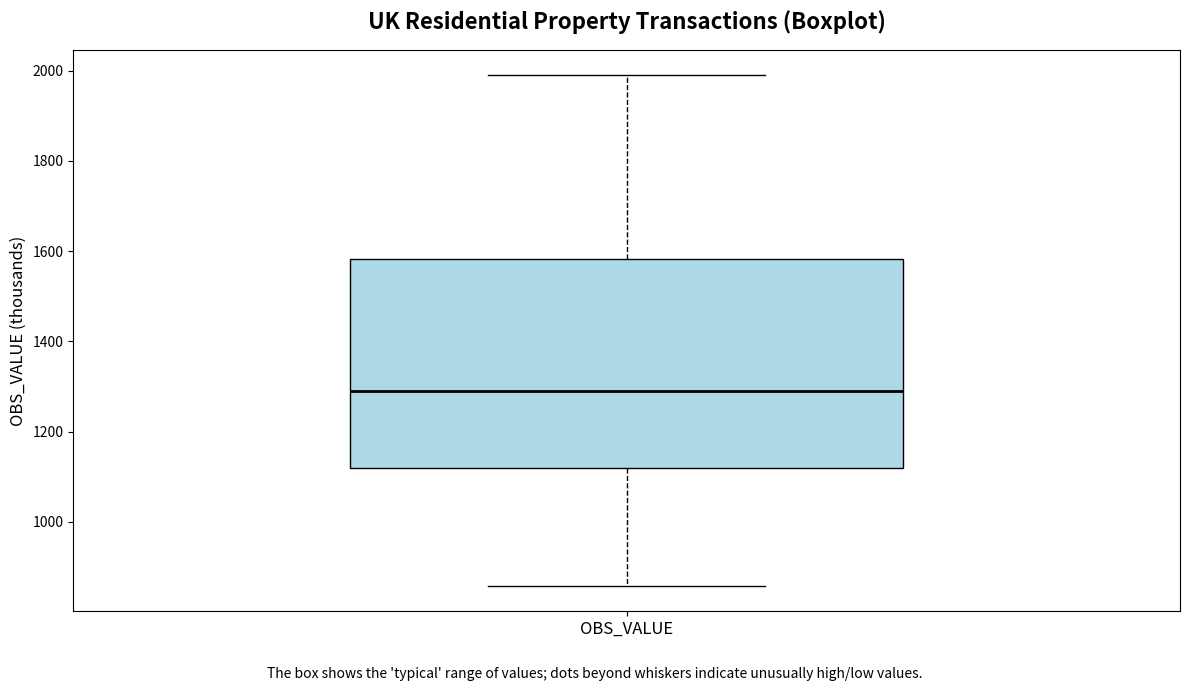

Read this box plot against the y-axis: the position of the median line, the range covered by the box, and the ends of both whiskers. The values are not printed on the chart, so give them approximately, as read against the axis.

median 1300, box 1120 to 1580, whiskers 860 to 2000